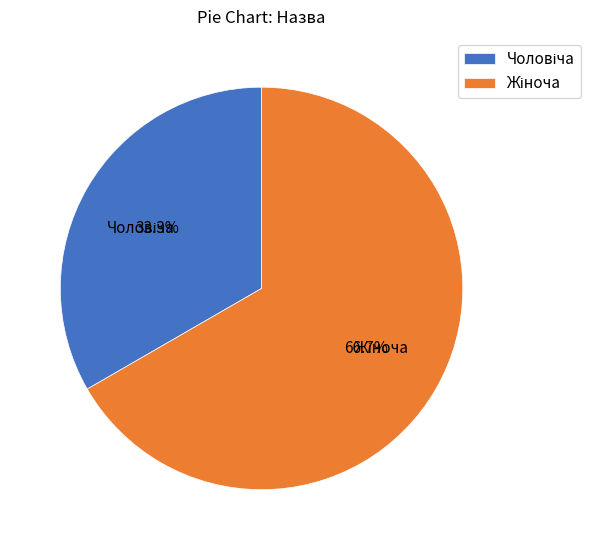

Is there a majority slice in this chart?

Yes